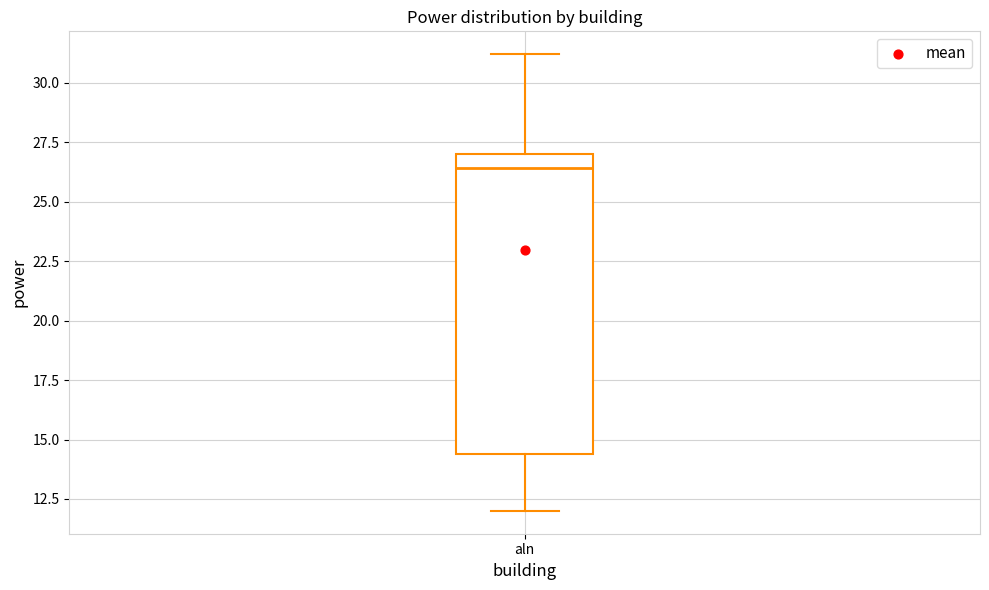

Transcribe this box plot: give where the median line is, the range the box spans, and where the two whiskers end, as read against the y-axis. The values are not printed on the chart, so give them approximately, as read against the axis.

median 26.5, box 14.5 to 27.0, whiskers 12.0 to 31.0